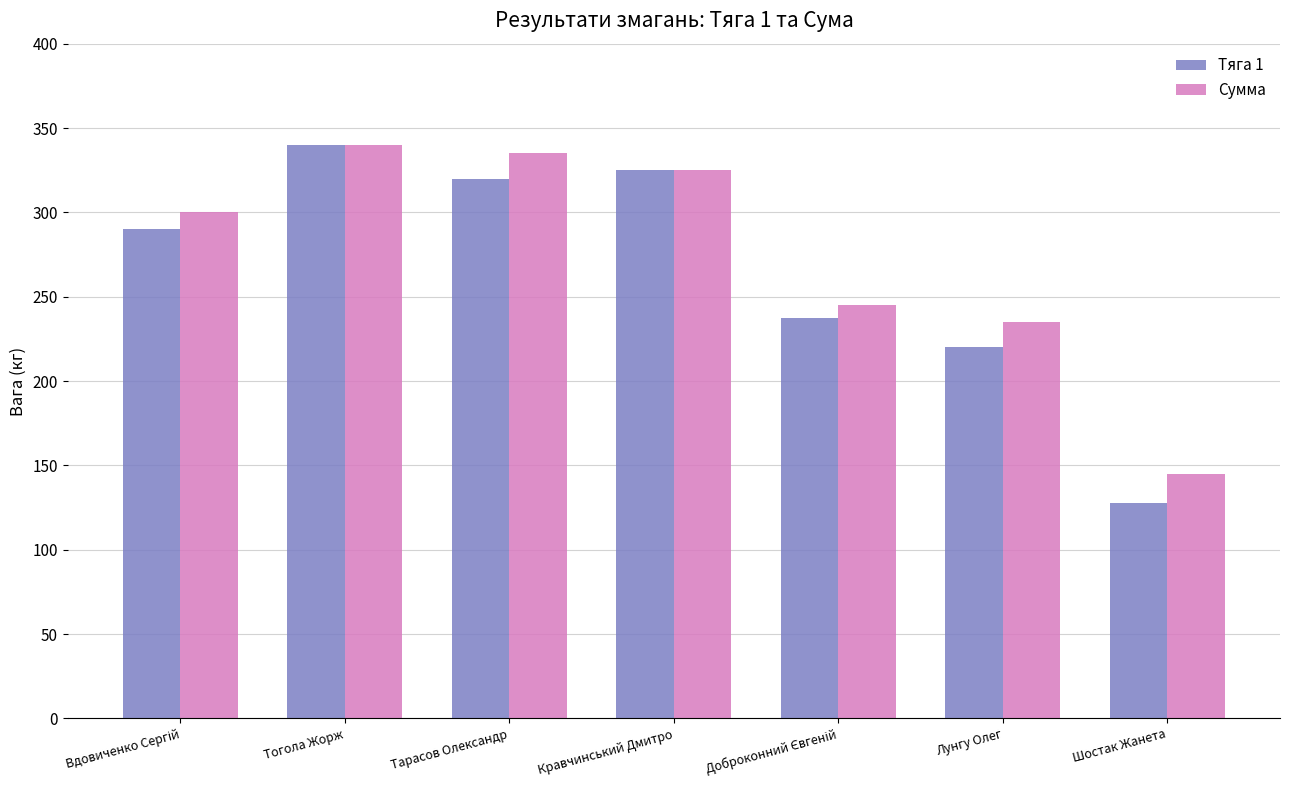

What is the difference between the second highest and minimum values in the Сумма series?

190.0